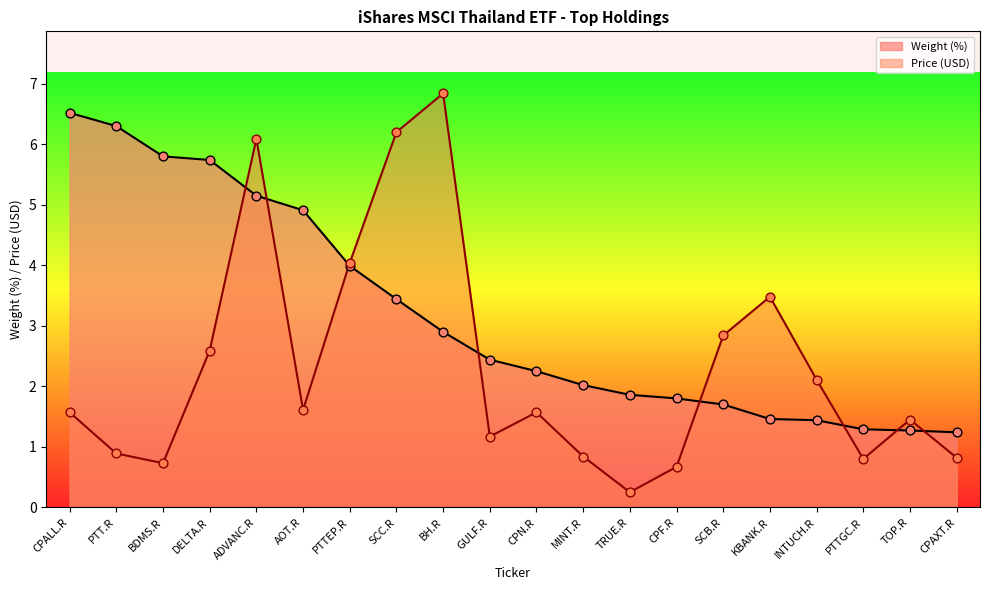

Is the value of Weight (%) at PTTEP.R greater than the value of Price at SCC.R?

No